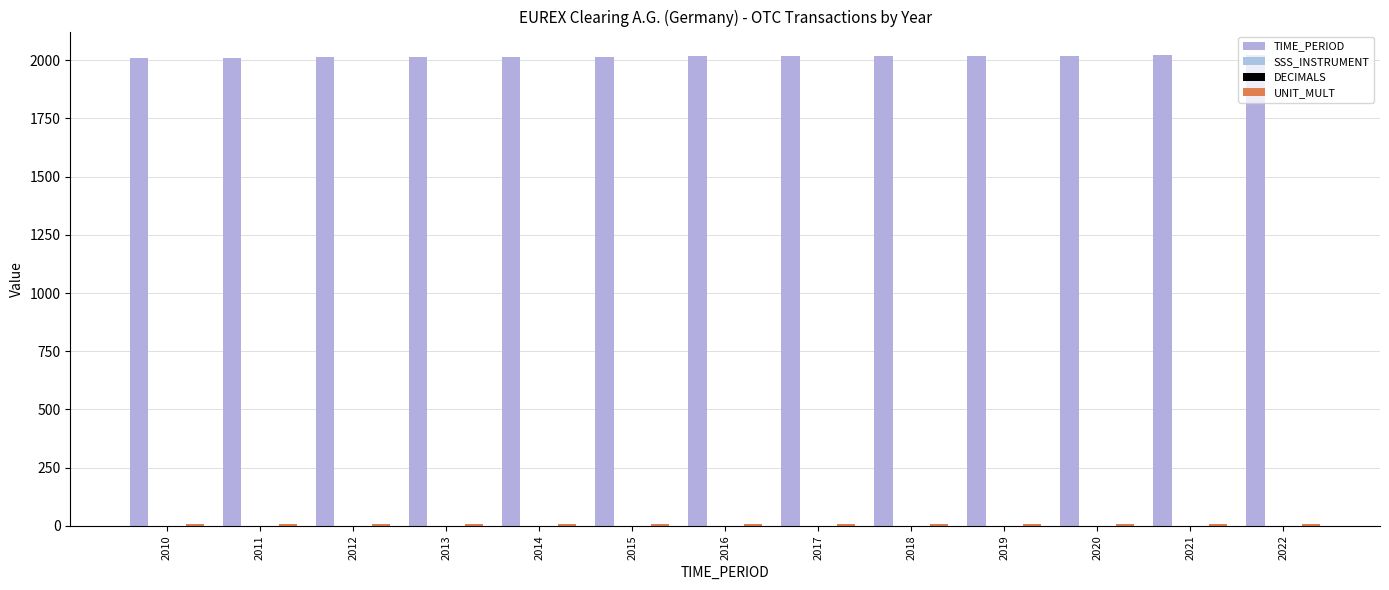

True or false: SSS_INSTRUMENT has a value of 2 at 2016.

False